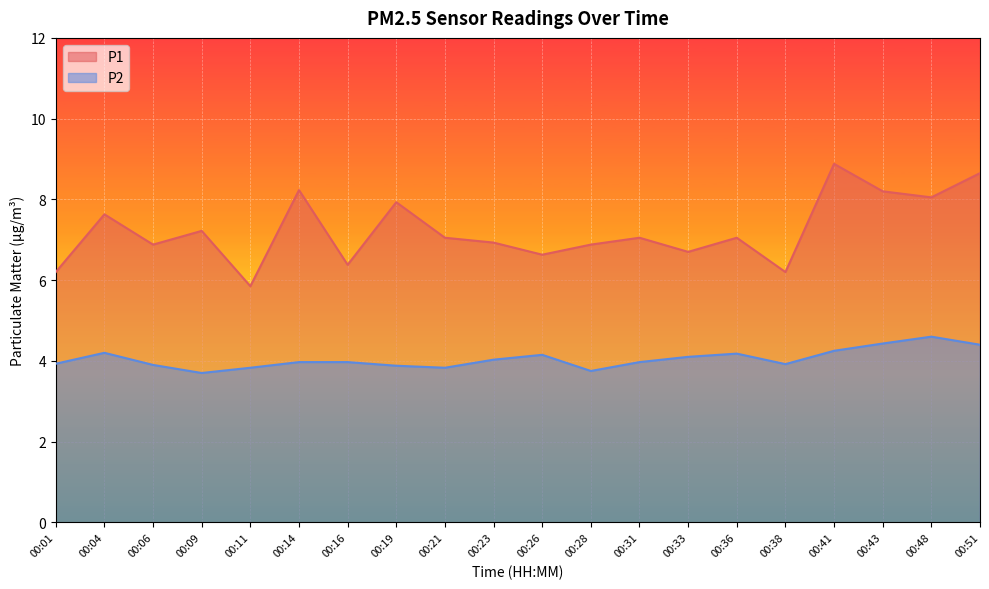

Reading left to right, what are all the values shown in this chart?

P1: 6.2	7.6	6.9	7.2	5.8	8.2	6.4	7.9	7.0	6.9	6.6	6.9	7.0	6.7	7.0	6.2	8.9	8.2	8.1	8.7
P2: 3.9	4.2	3.9	3.7	3.8	4.0	4.0	3.9	3.8	4.0	4.2	3.8	4.0	4.1	4.2	3.9	4.2	4.4	4.6	4.4